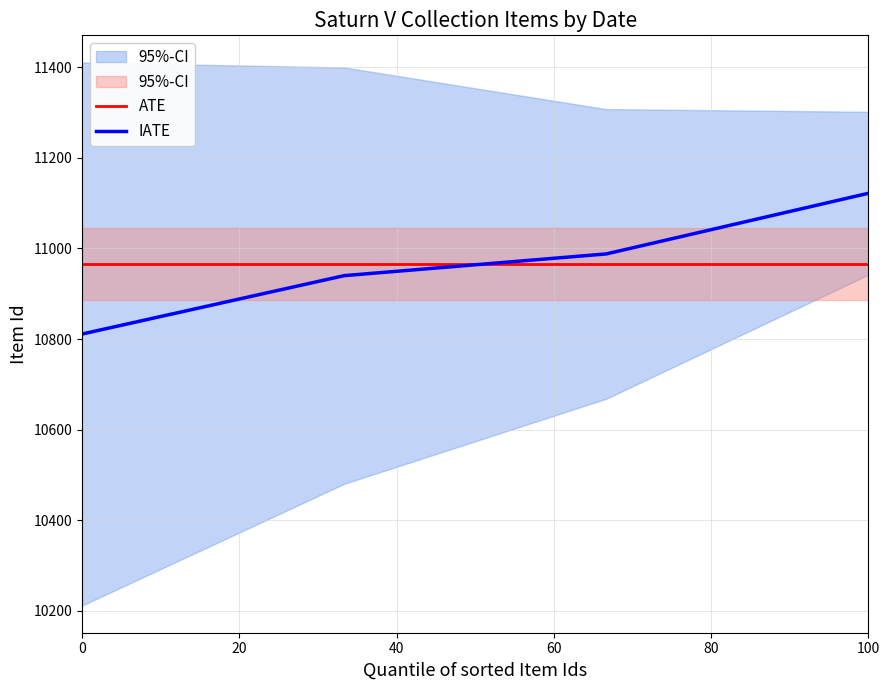

What is the value of the ATE point at the 1st from the left?

10965.2